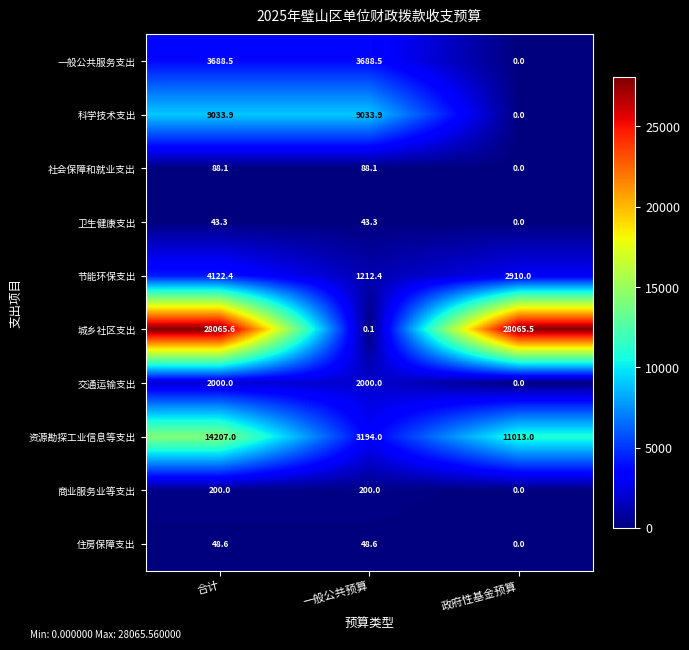

Reading right to left, extract all data points from this chart.

一般公共服务支出: 政府性基金预算=0.0	一般公共预算=3688.5	合计=3688.5
科学技术支出: 政府性基金预算=0.0	一般公共预算=9033.9	合计=9033.9
社会保障和就业支出: 政府性基金预算=0.0	一般公共预算=88.1	合计=88.1
卫生健康支出: 政府性基金预算=0.0	一般公共预算=43.3	合计=43.3
节能环保支出: 政府性基金预算=2910.0	一般公共预算=1212.4	合计=4122.4
城乡社区支出: 政府性基金预算=28065.5	一般公共预算=0.1	合计=28065.6
交通运输支出: 政府性基金预算=0.0	一般公共预算=2000.0	合计=2000.0
资源勘探工业信息等支出: 政府性基金预算=11013.0	一般公共预算=3194.0	合计=14207.0
商业服务业等支出: 政府性基金预算=0.0	一般公共预算=200.0	合计=200.0
住房保障支出: 政府性基金预算=0.0	一般公共预算=48.6	合计=48.6